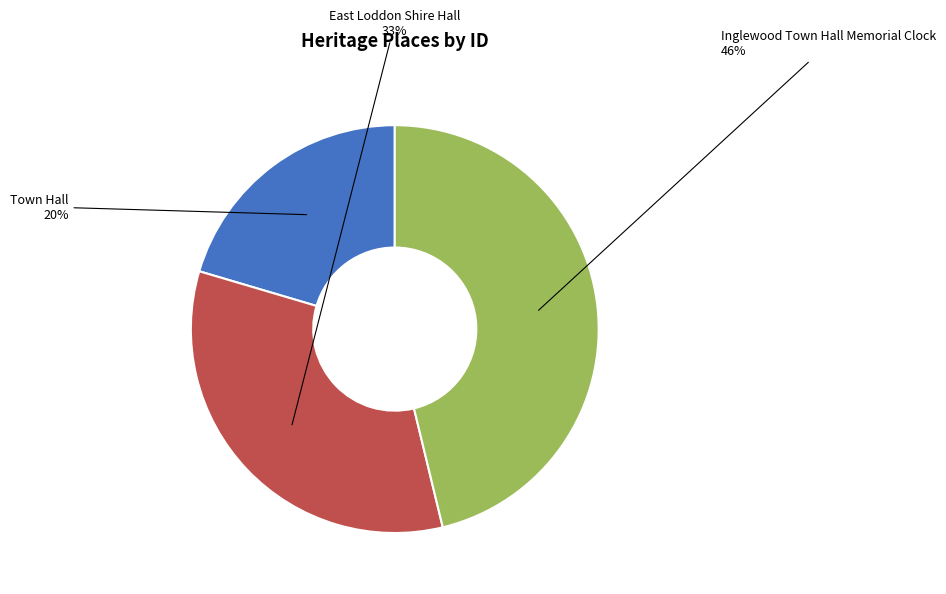

True or false: Inglewood Town Hall Memorial Clock accounts for 46% of the total.

True